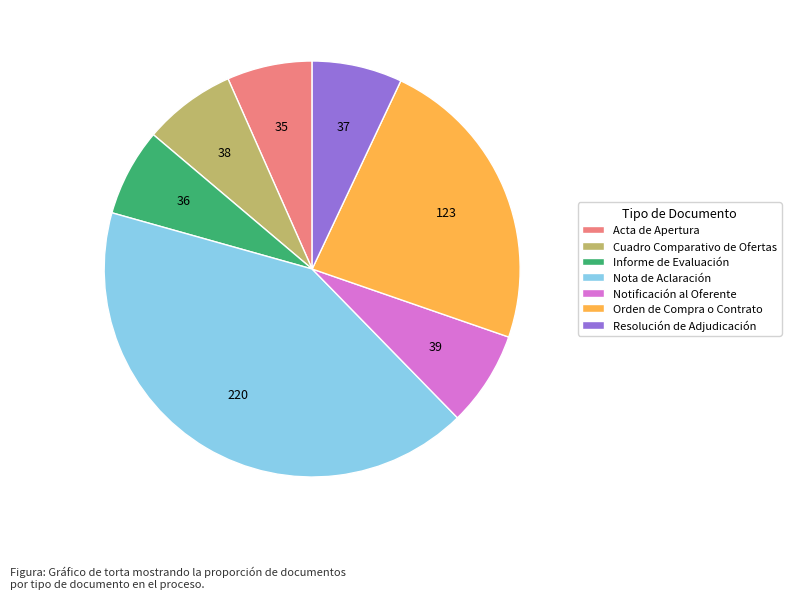

Does Informe de Evaluación represent more than half of the total?

No